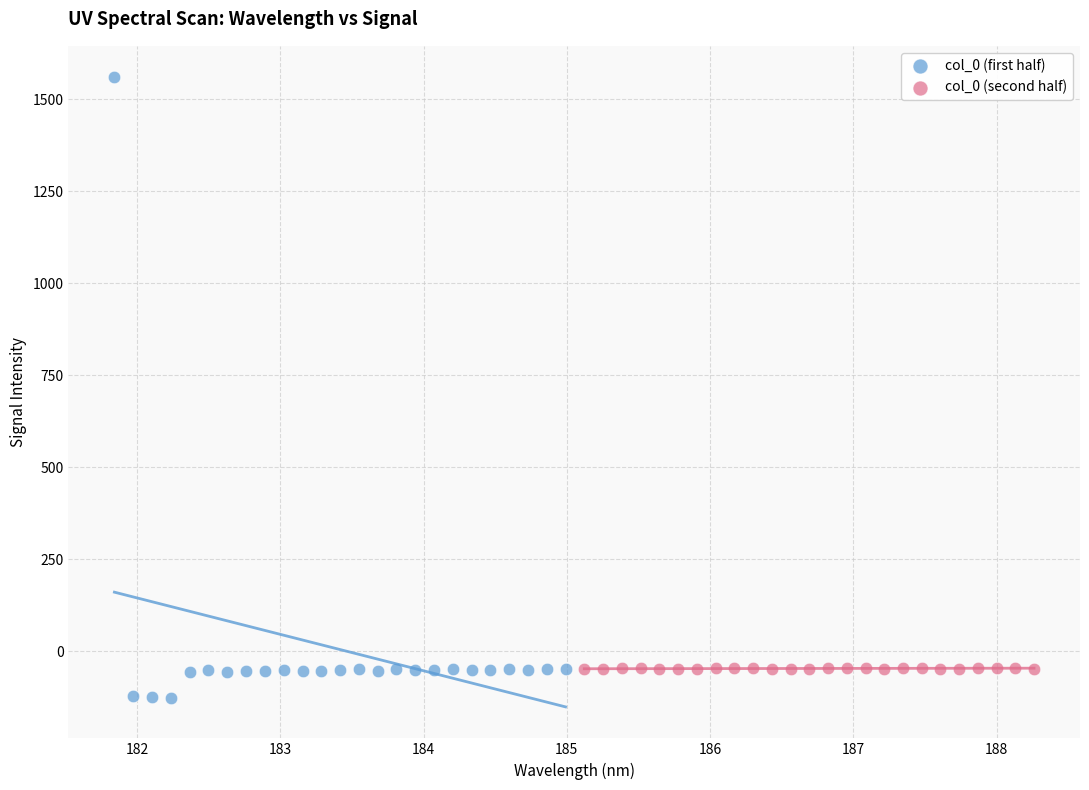

Which series reaches the minimum Y coordinate?

col_0 (first half)